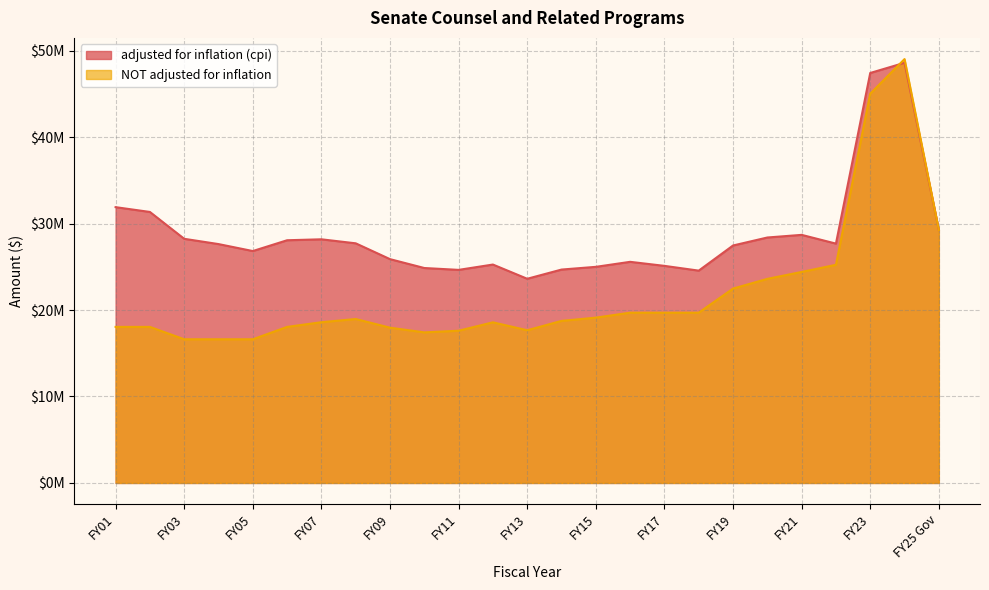

List the labels in order of NOT adjusted for inflation value, smallest first.

FY05, FY04, FY03, FY10, FY11, FY13, FY09, FY06, FY02, FY01, FY12, FY07, FY14, FY08, FY15, FY18, FY17, FY16, FY19, FY20, FY21, FY22, FY25 Gov, FY23, FY24